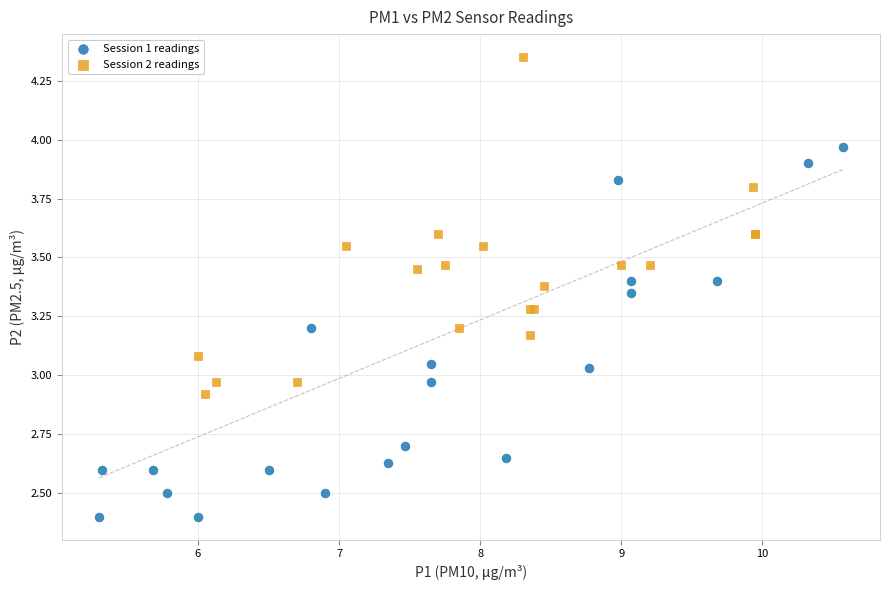

Which series contains the lowest Y value?

Session 1 readings